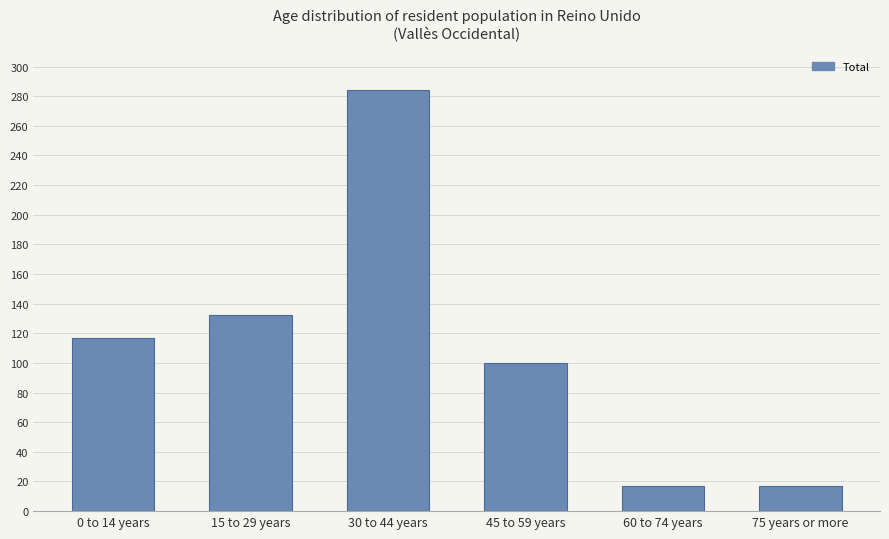

How many bars are there in total?

6